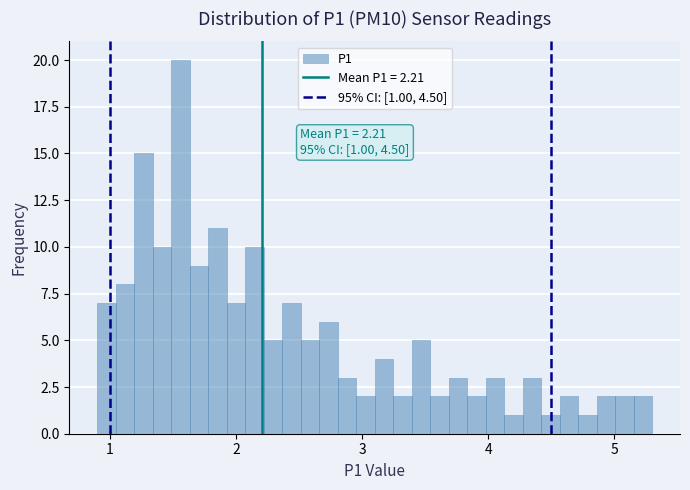

Read against the x-axis, roughly where is the centre of the tallest bar?

1.6